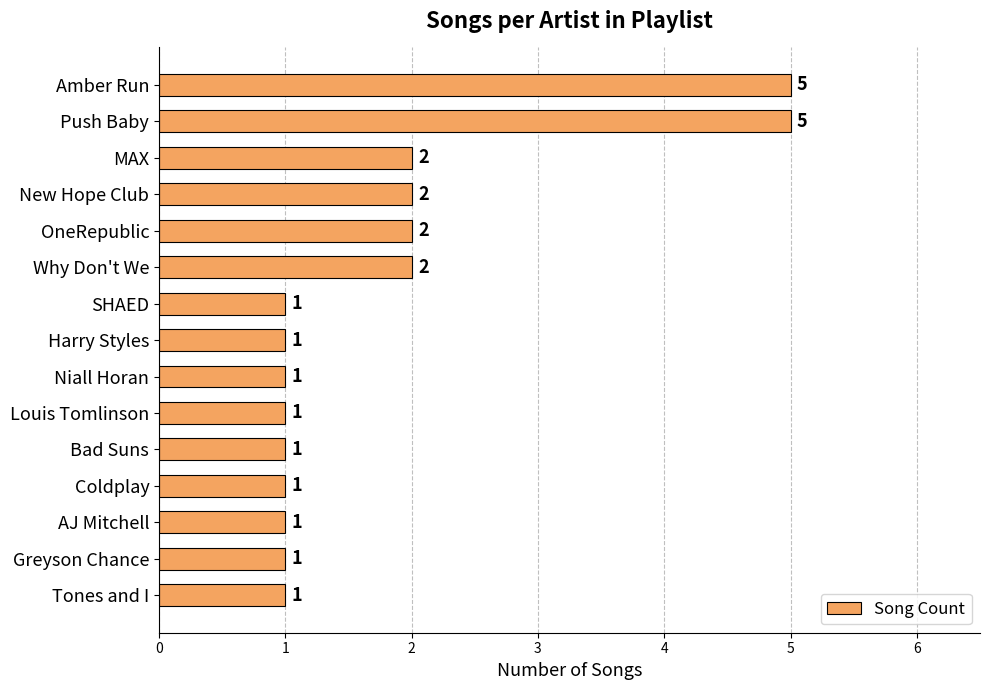

Between Amber Run and Greyson Chance, which is larger?

Amber Run